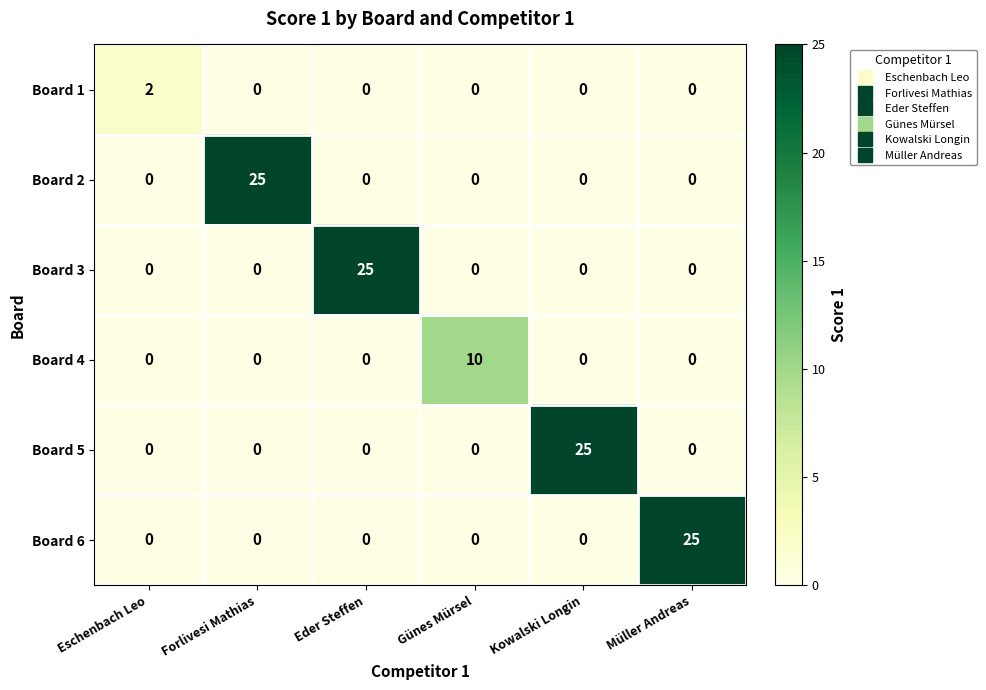

True or false: Board 1 has a value of 1 at Kowalski Longin.

False